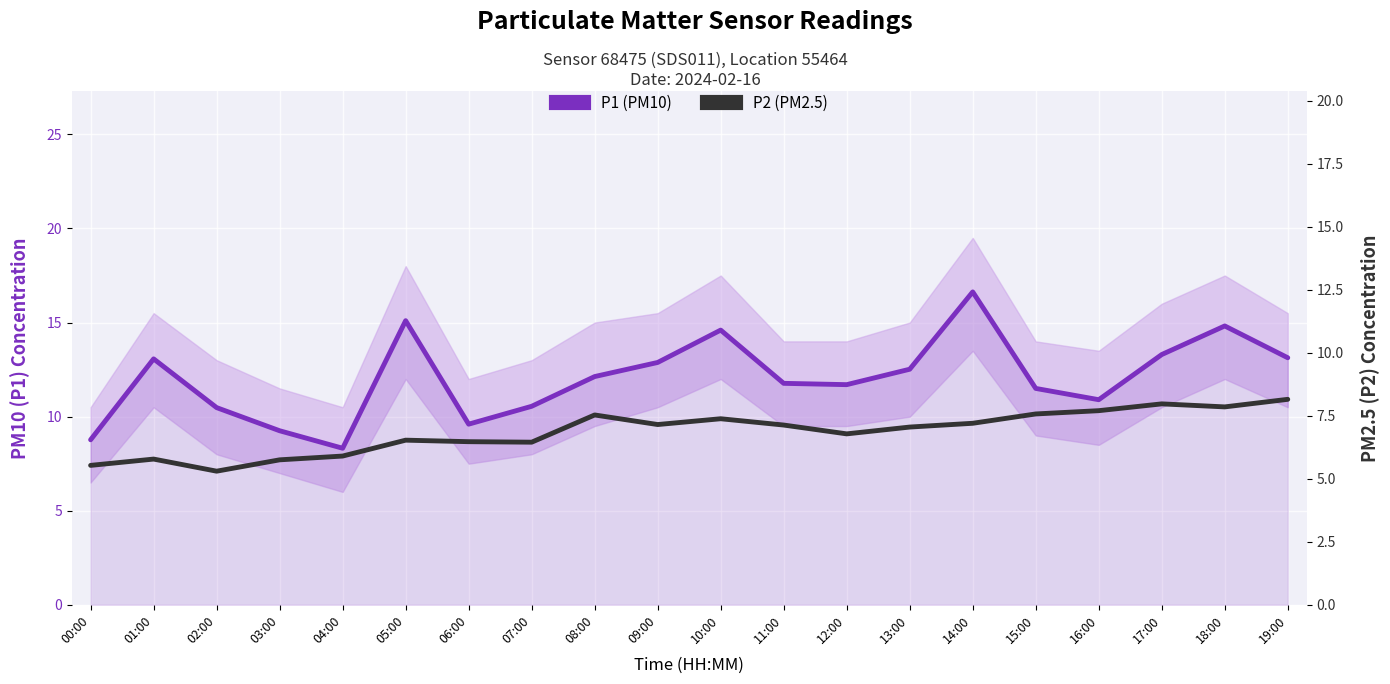

What is the greatest value displayed?

16.6